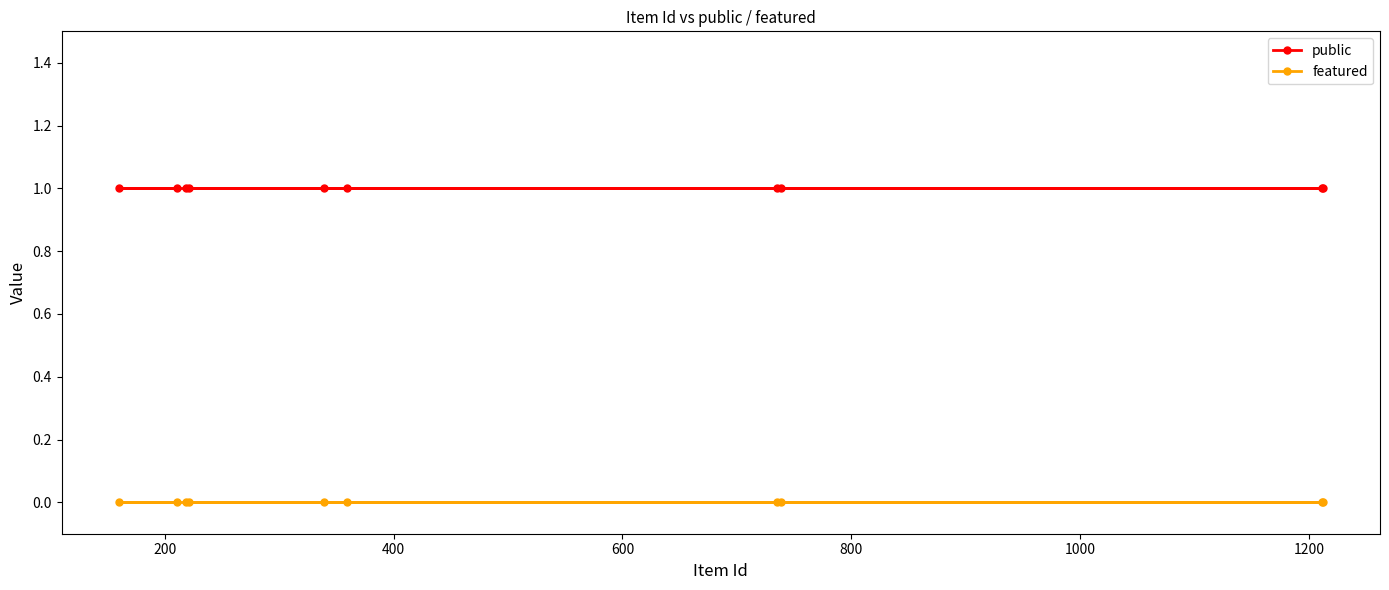

True or false: public and featured intersect in this chart.

False